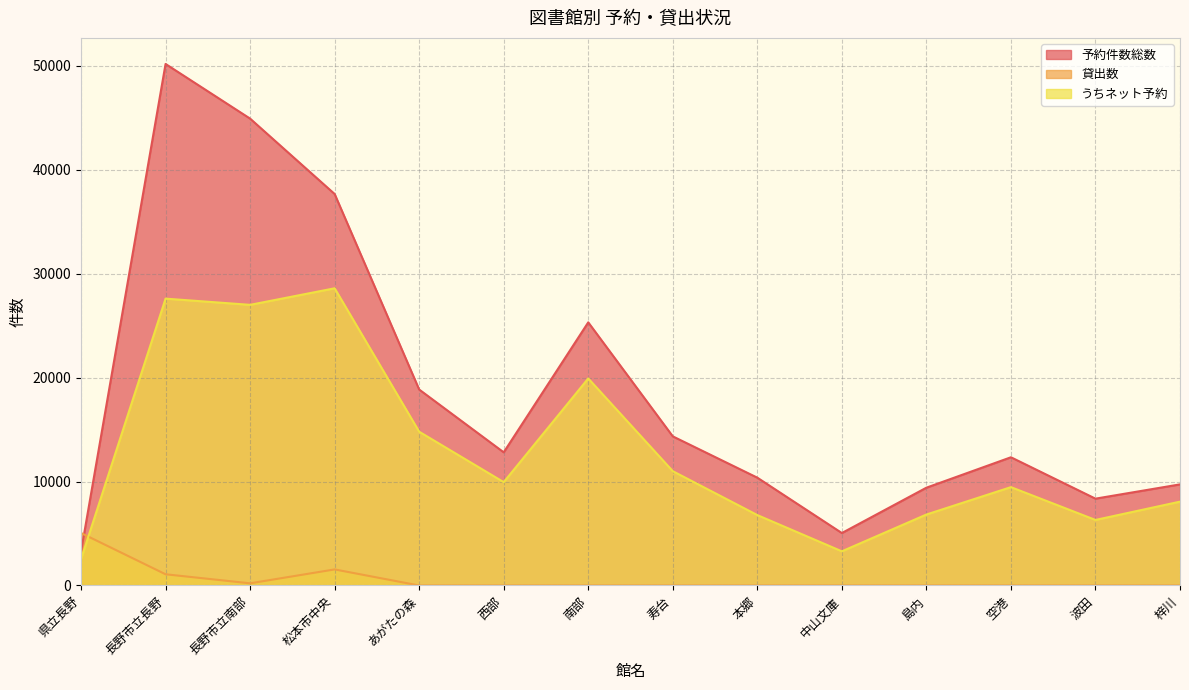

Which series has the widest spread of values?

予約件数総数